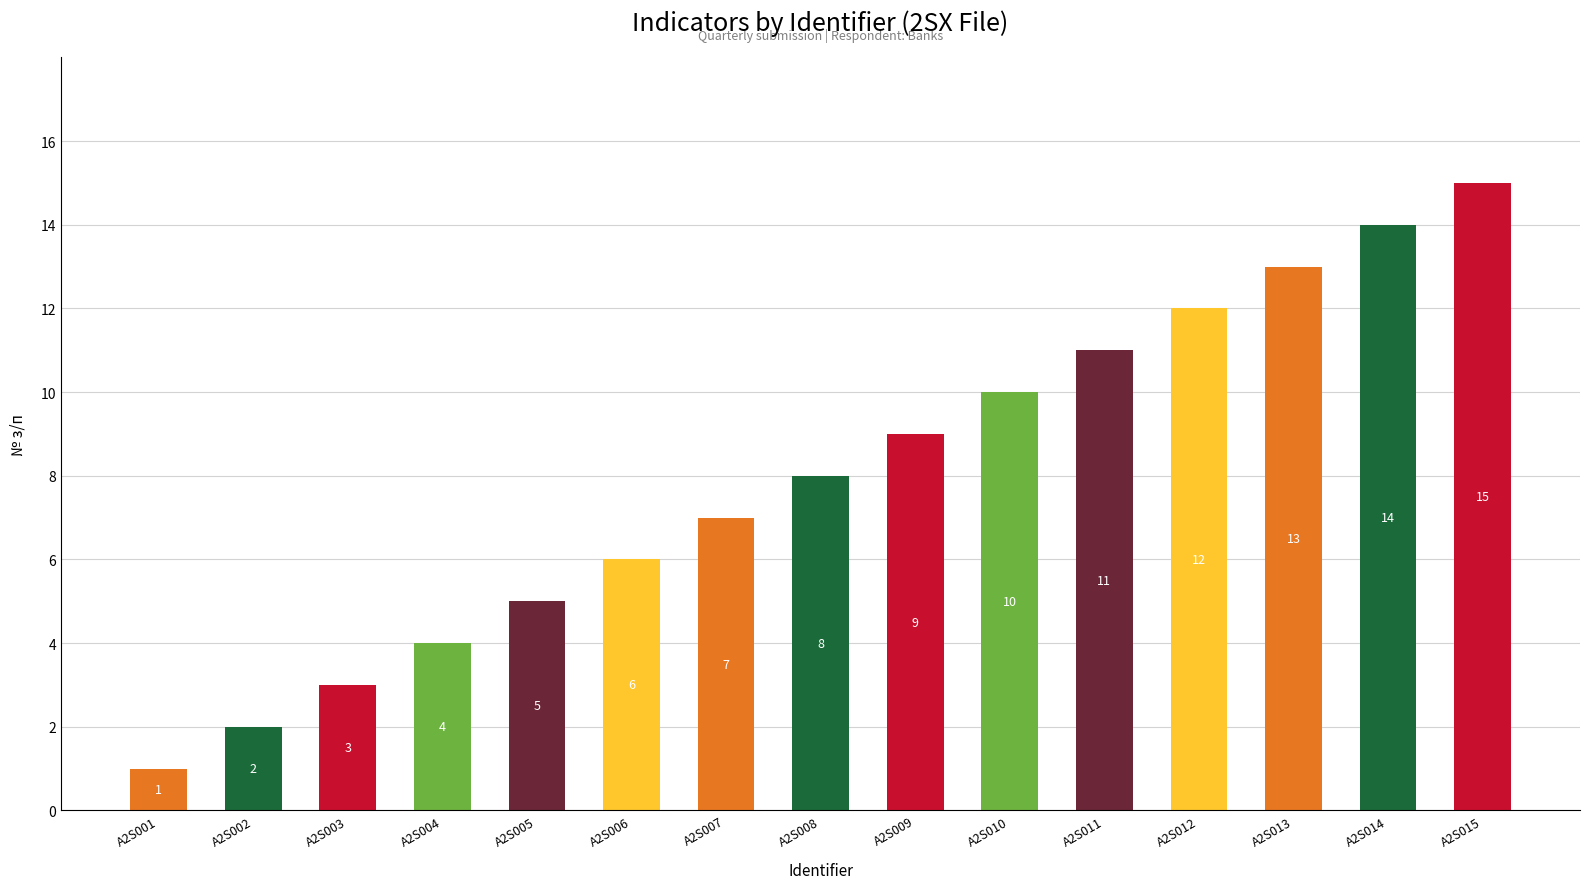

How many bars are there in total?

15